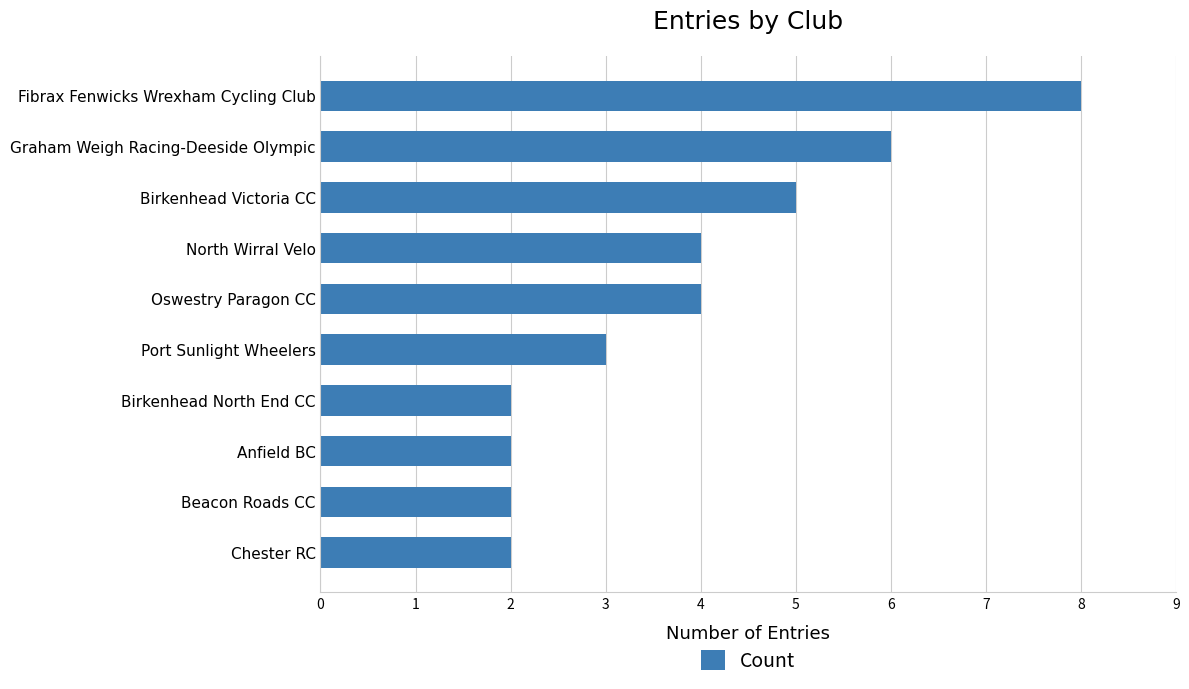

What position from the top is Oswestry Paragon CC?

5